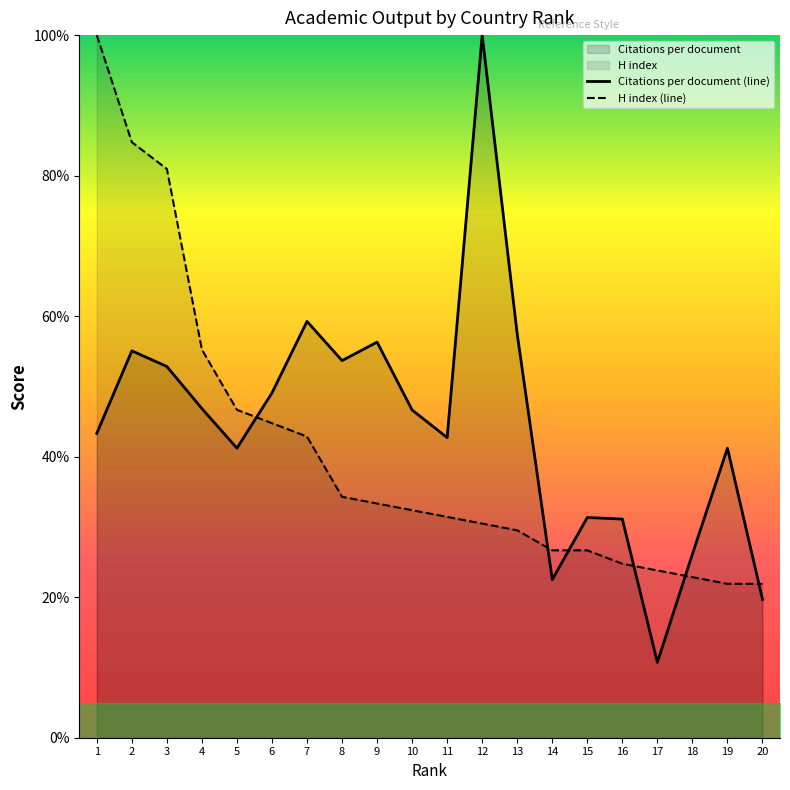

At how many categories does at least one series exceed 27?

16